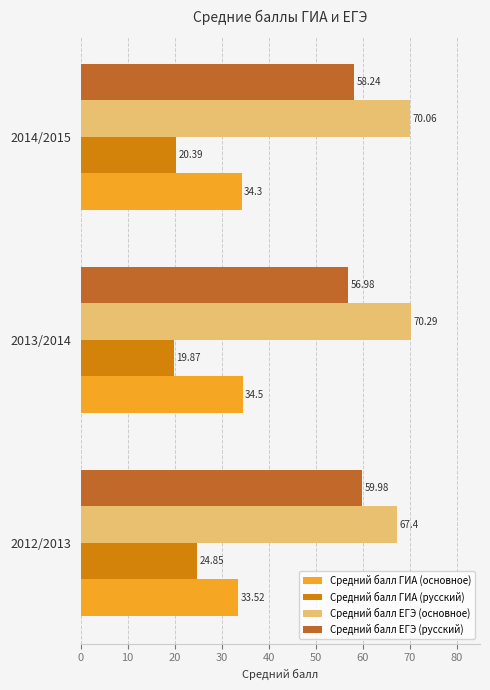

Is the value of Средний балл ЕГЭ (основное) at 2013/2014 greater than the value of Средний балл ЕГЭ (русский) at 2013/2014?

Yes